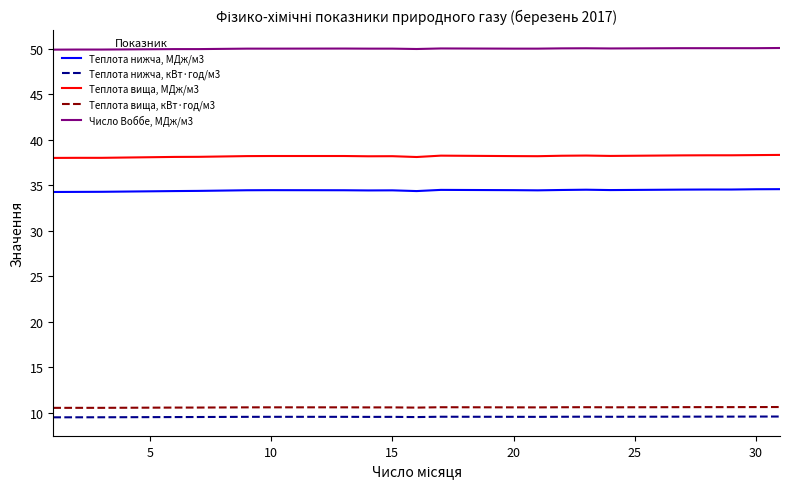

True or false: Число Воббе, МДж/м3 and Теплота вища, МДж/м3 intersect in this chart.

False